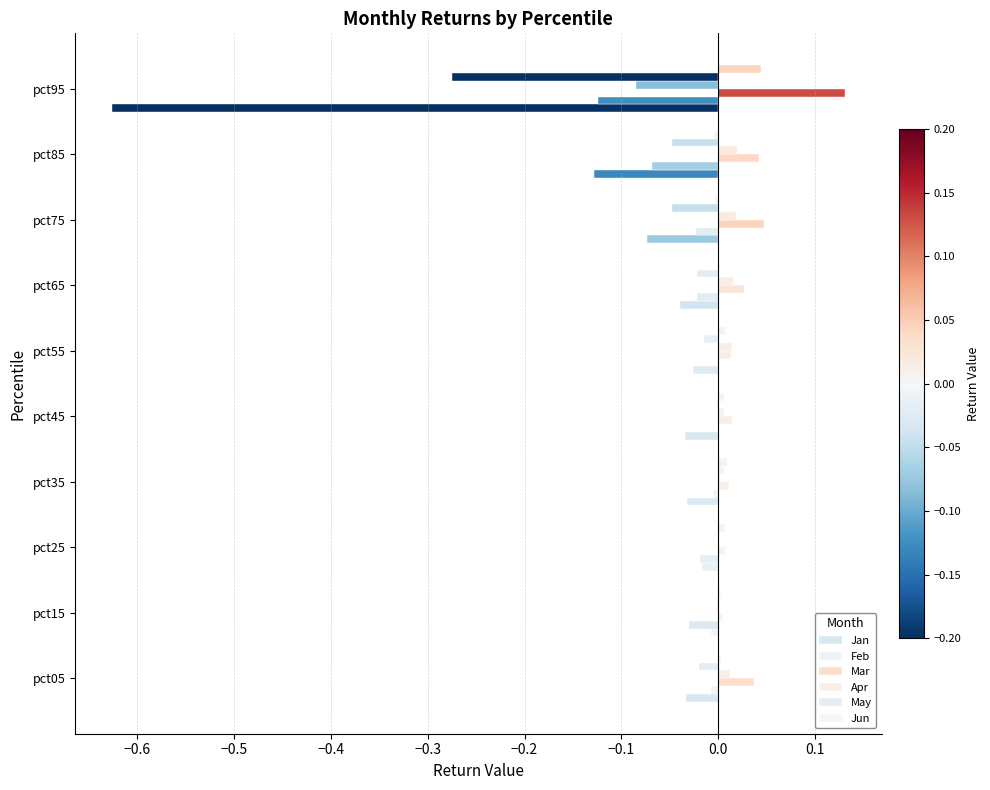

How many distinct data groups are displayed?

6